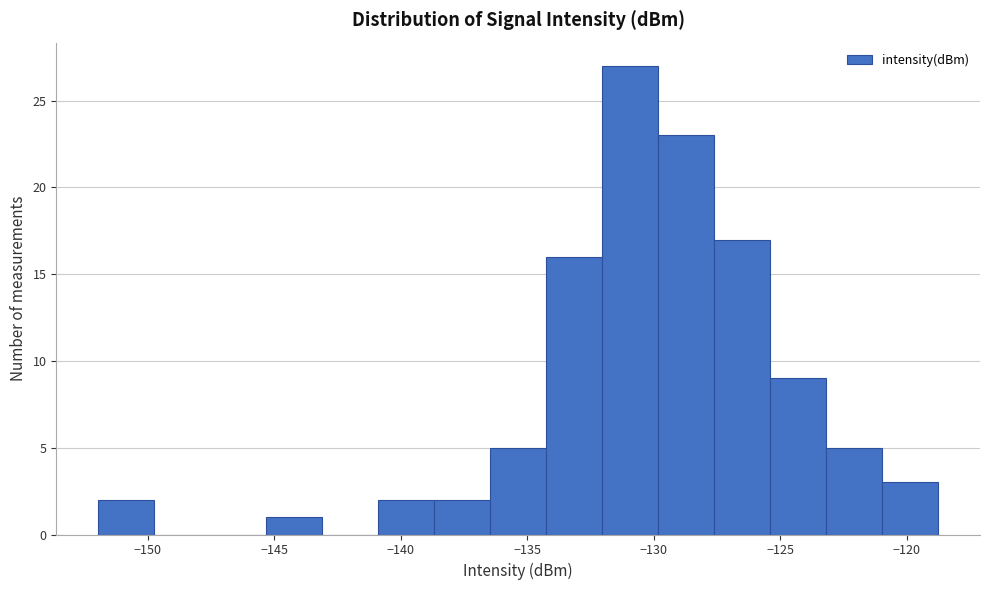

Reading left to right, list every bar in this chart as the range it spans on the x-axis followed by its height. Neither the bar edges nor the heights are printed on the chart, so give them approximately, as read against the axes.

-152.0 to -149.5: 2
-149.5 to -147.5: 0
-147.5 to -145.5: 0
-145.5 to -143.0: 1
-143.0 to -141.0: 0
-141.0 to -138.5: 2
-138.5 to -136.5: 2
-136.5 to -134.0: 5
-134.0 to -132.0: 16
-132.0 to -130.0: 27
-130.0 to -127.5: 23
-127.5 to -125.5: 17
-125.5 to -123.0: 9
-123.0 to -121.0: 5
-121.0 to -119.0: 3